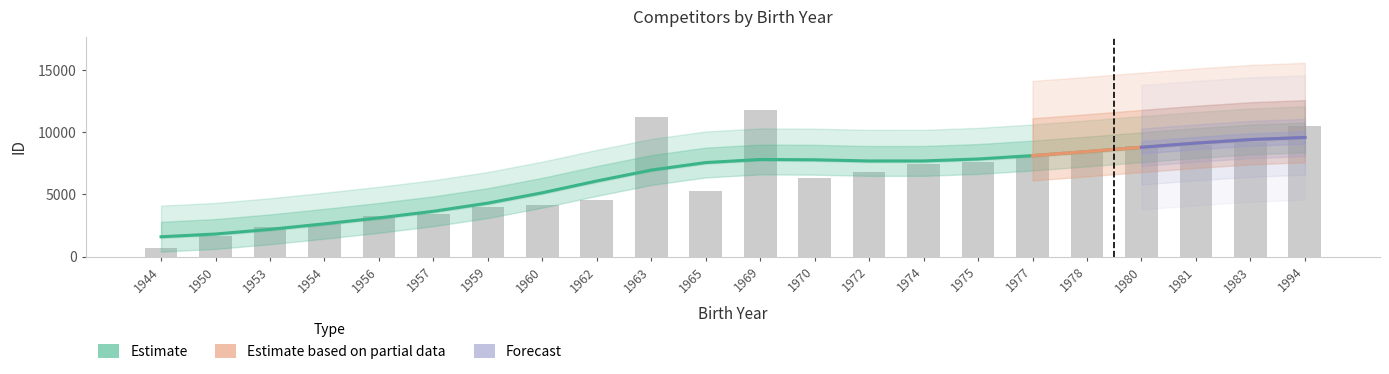

How many data points does each series have?

22